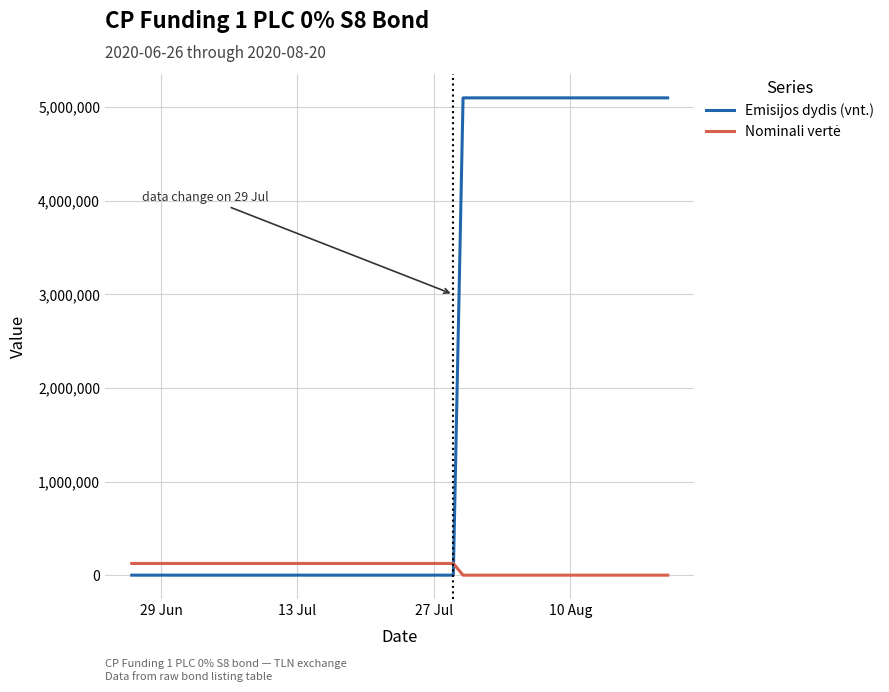

What is the maximum value for Emisijos dydis (vnt.)?

5100000